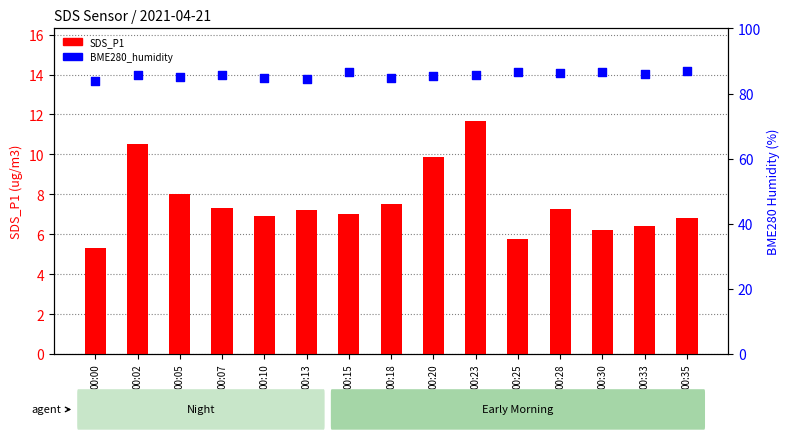

At which category is the sum across all series the highest?

00:23